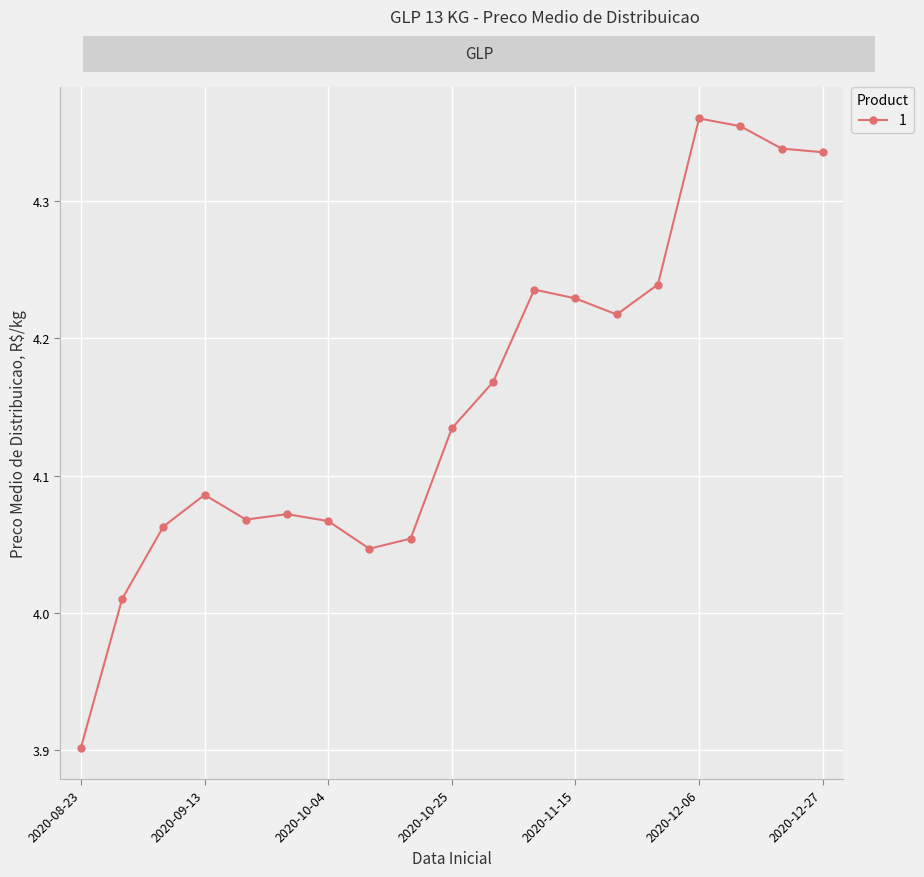

What is the sum of all values?

79.0